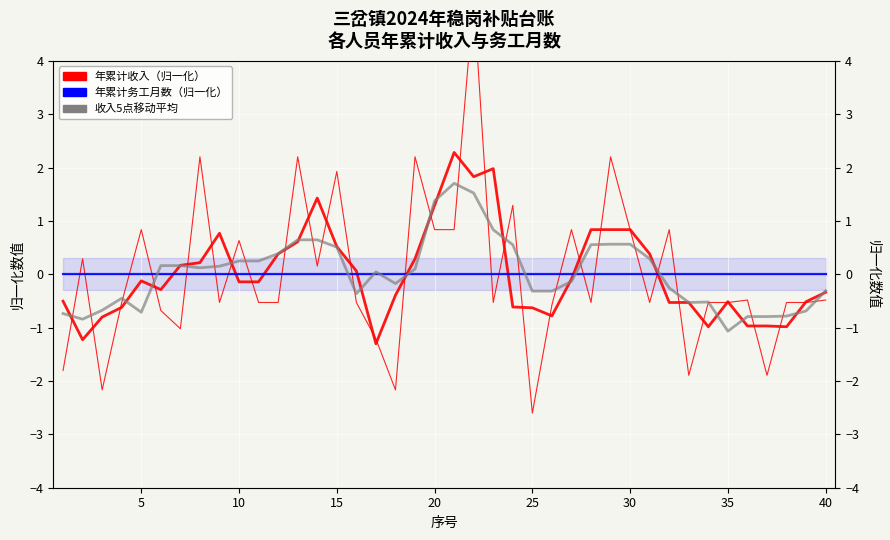

How many categories are shown in the chart?

40